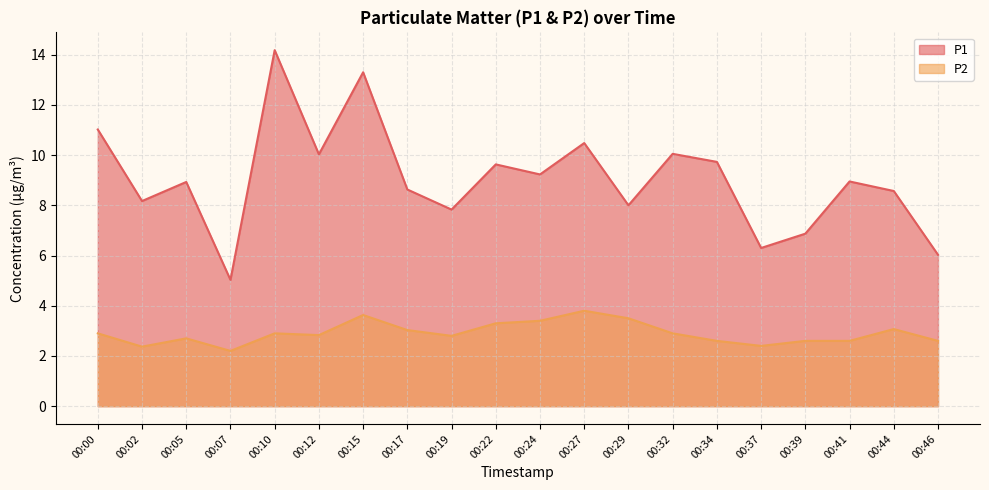

At which label does P1 first exceed 8?

00:00